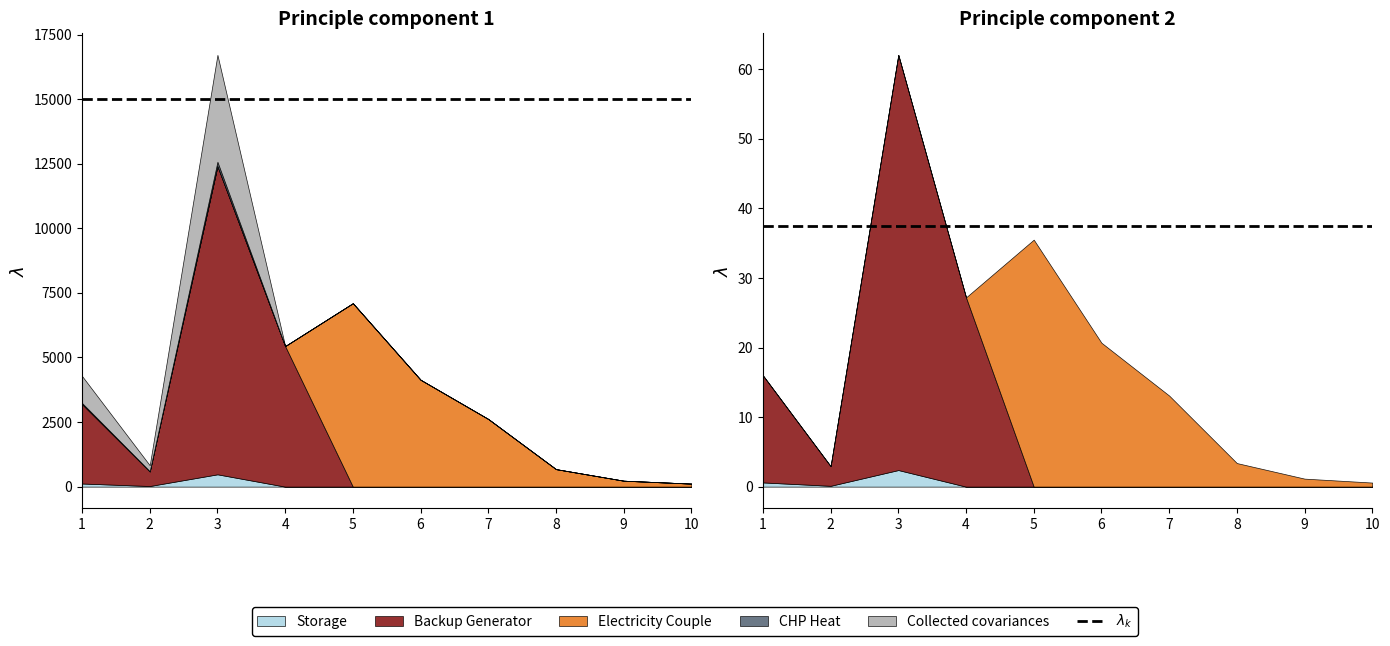

What are all the series names shown in the legend?

Storage, Backup Generator, Electricity Couple, CHP Heat, Collected covariances